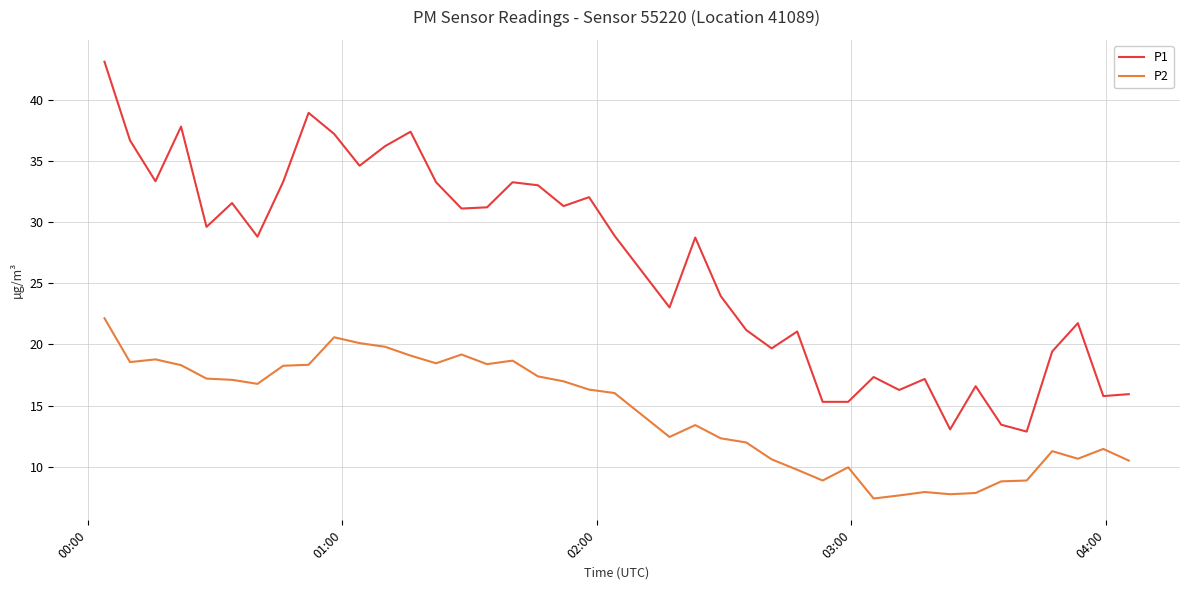

Which series has the largest range (max minus min)?

P1